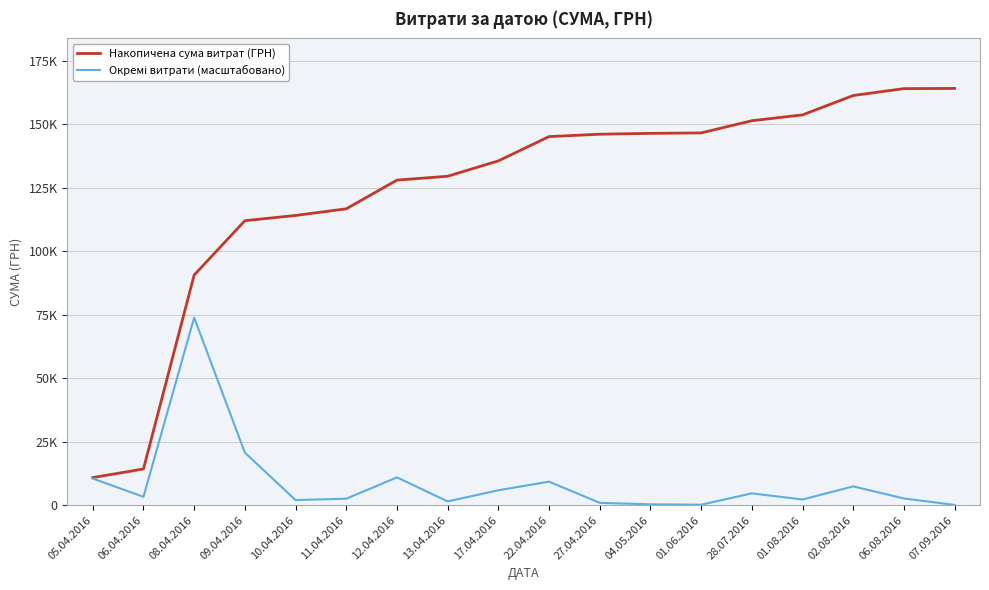

What value does the Накопичена сума витрат (ГРН) series have at 09.04.2016?

111990.1